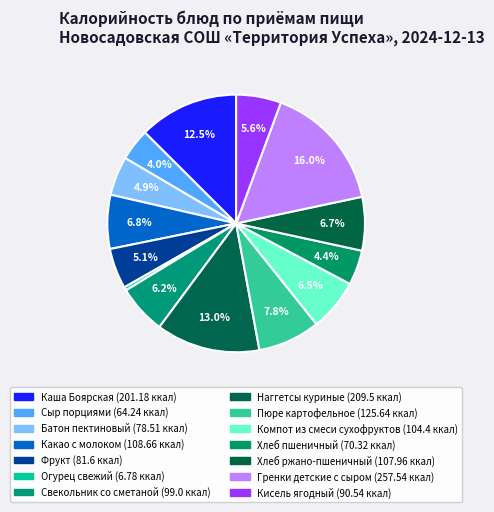

What is the largest slice in the pie chart?

Гренки детские с сыром